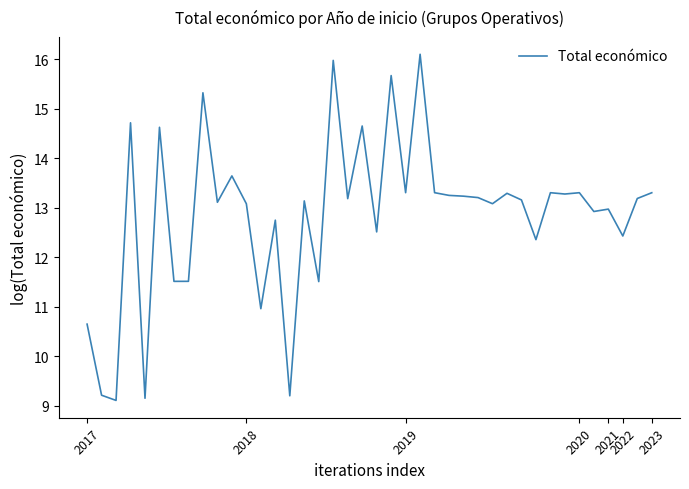

What is the difference between the second highest and minimum values?

6.9